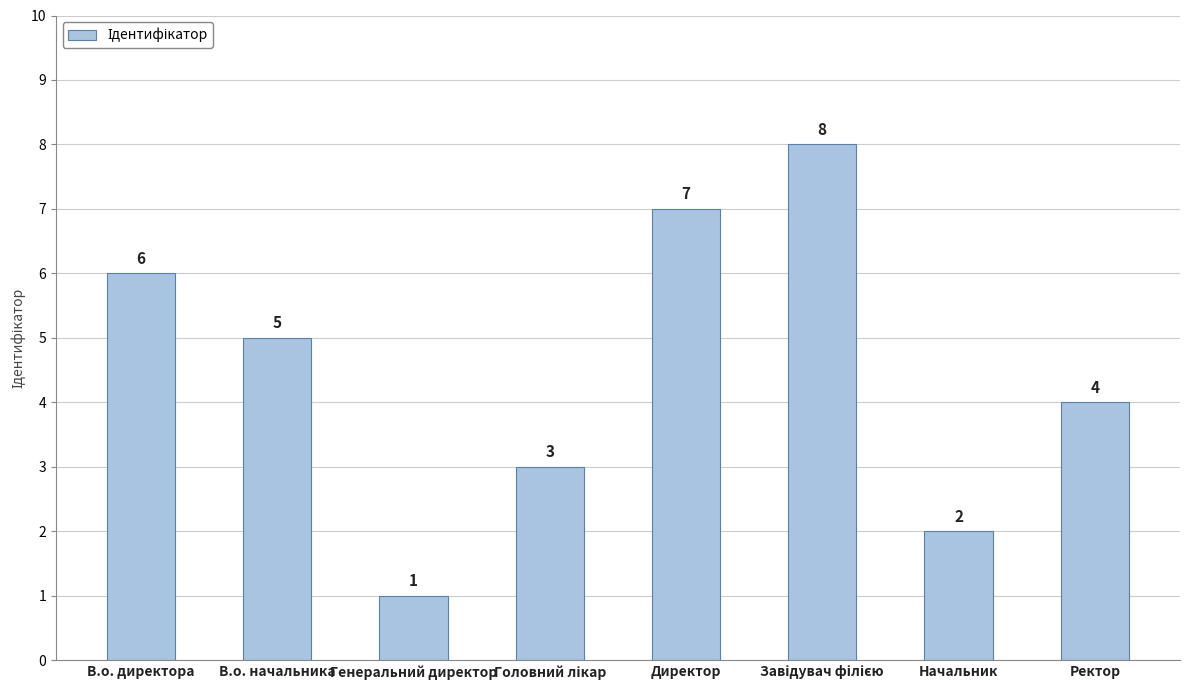

At which label is the value closest to 4?

Ректор